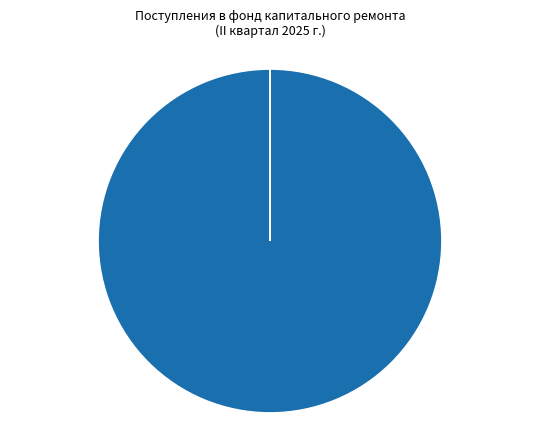

Does any single category account for the majority?

Yes